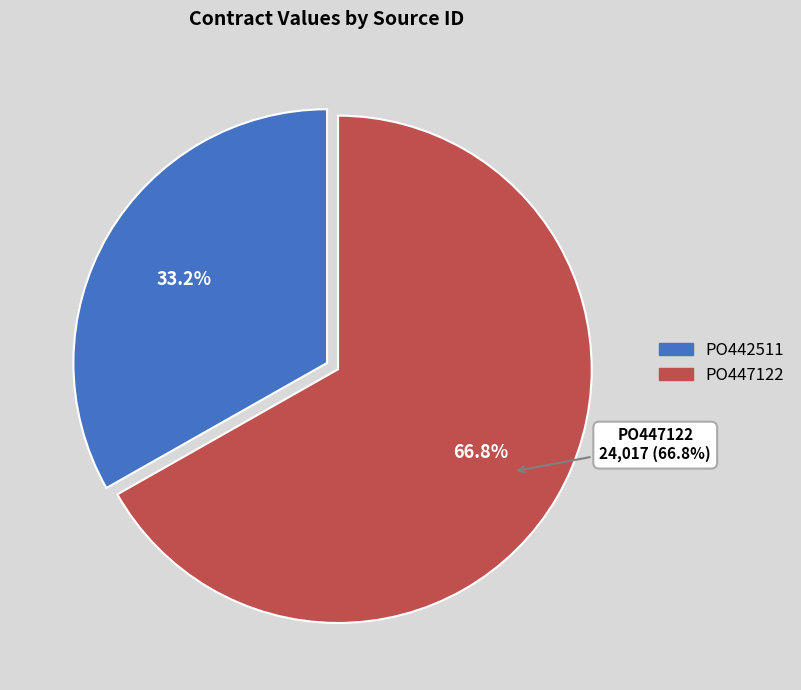

To the nearest percent, what percentage of the pie is PO442511?

33%